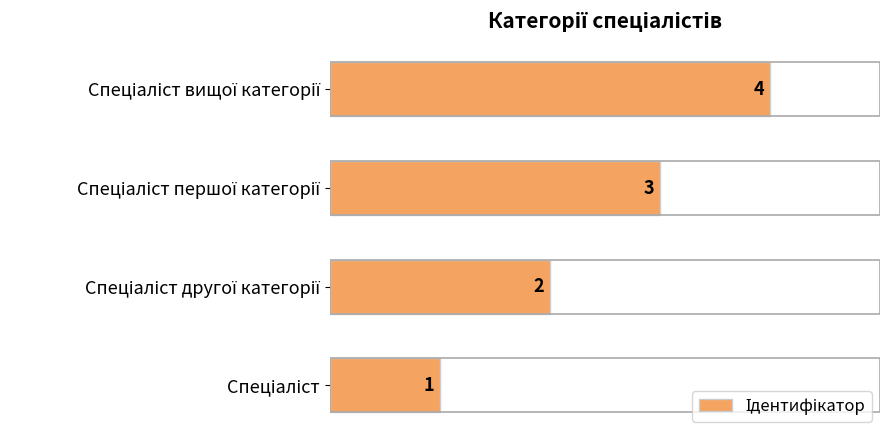

Count the values in the range 2 to 4.

3